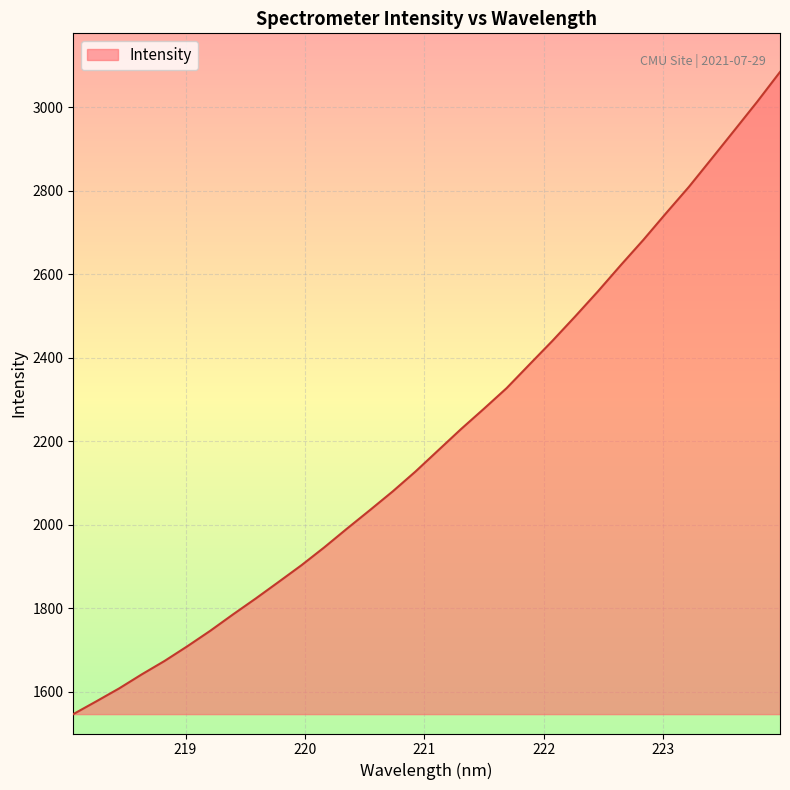

How many distinct data groups are displayed?

1